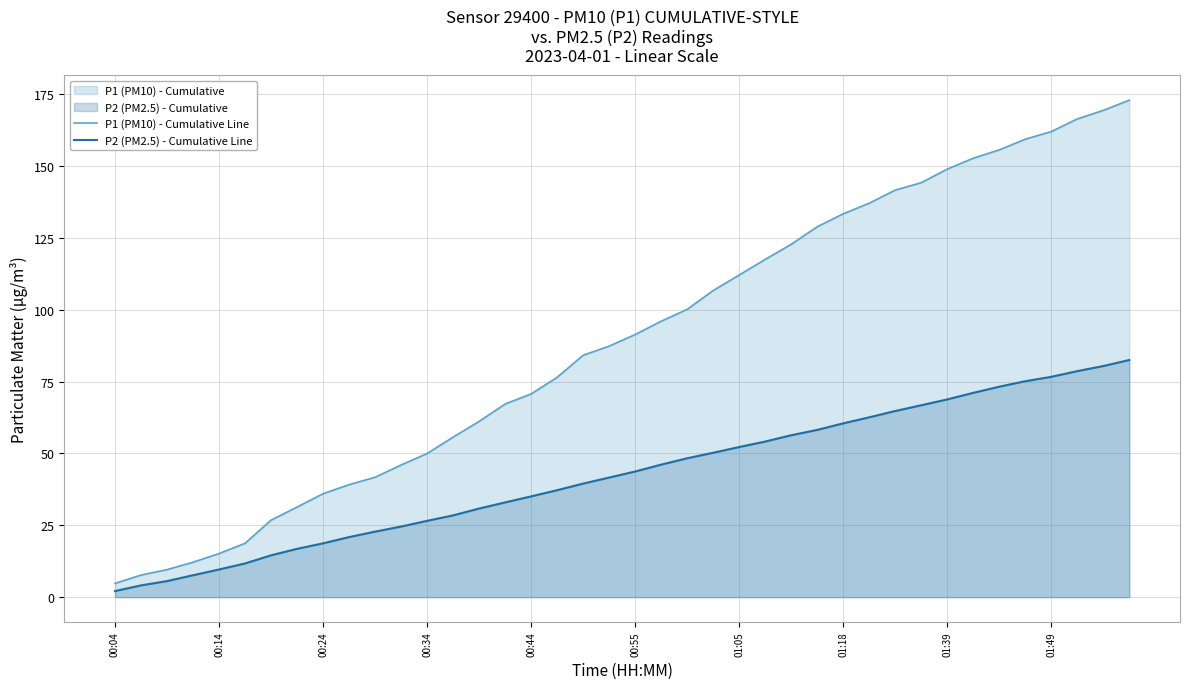

At how many categories does at least one series exceed 79?

22